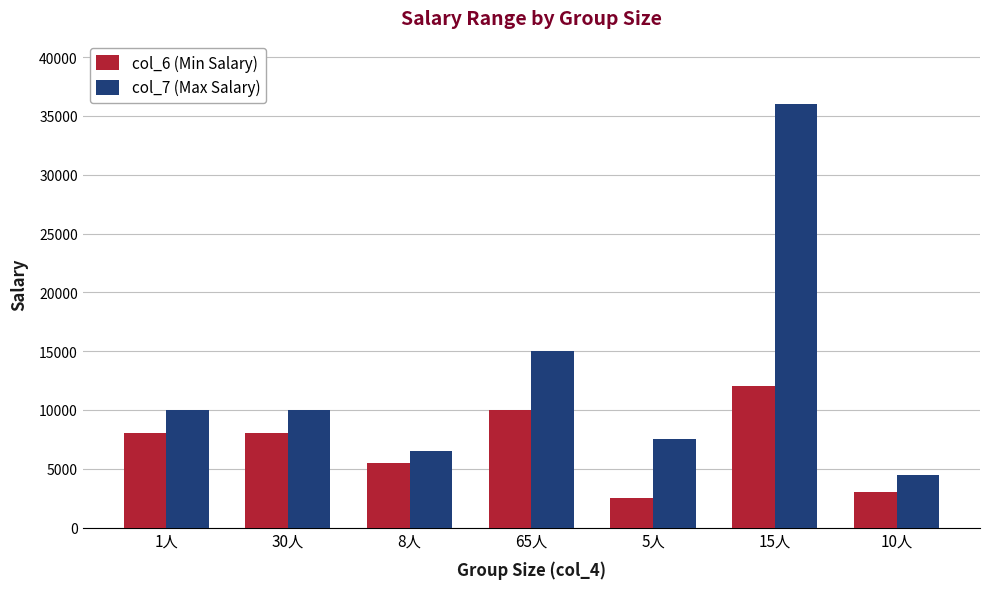

Read the col_6 (Min Salary) value at 65人.

10000